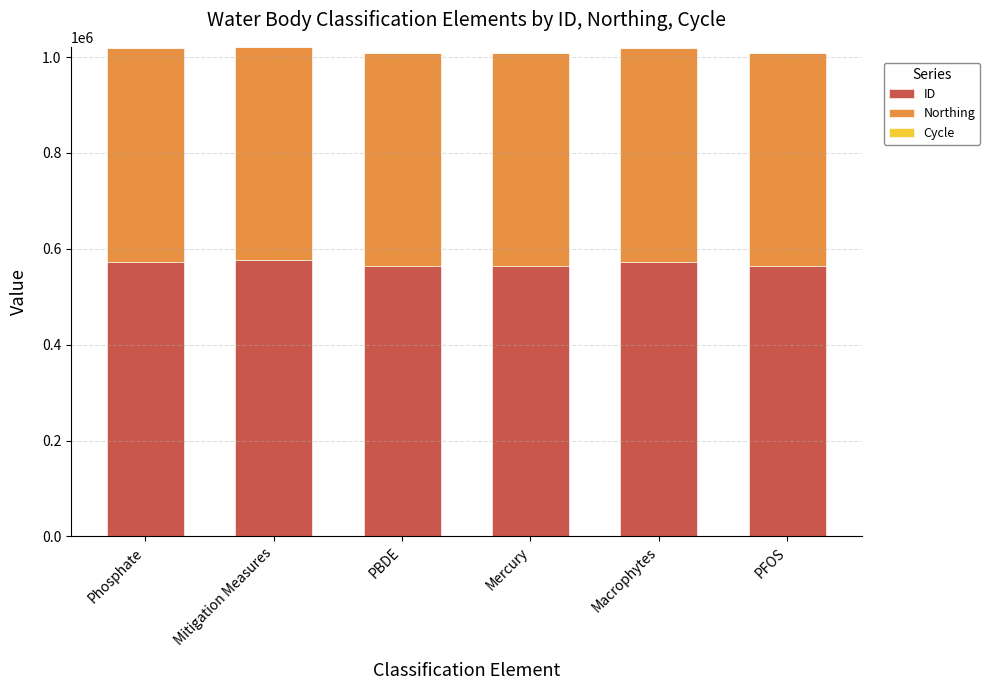

What is the maximum value for ID?

575927